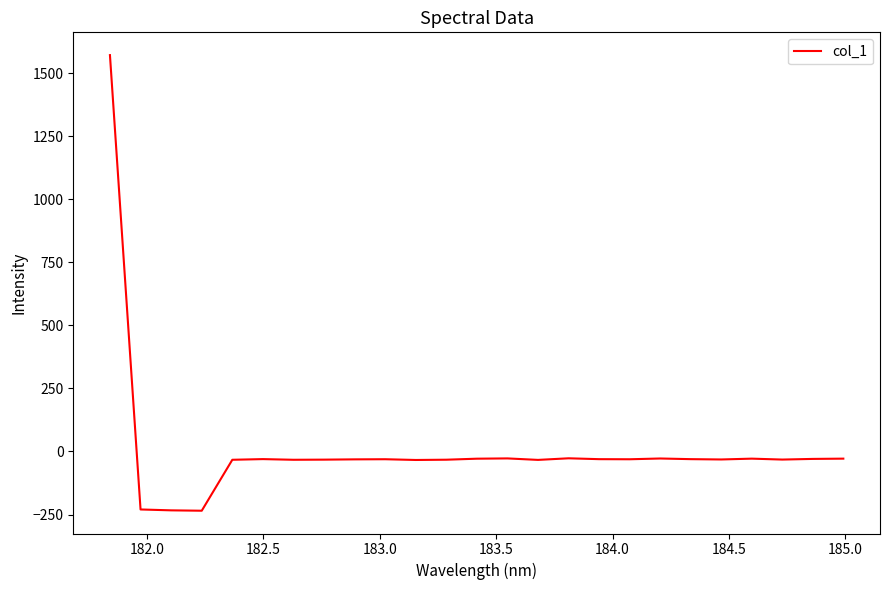

How many lines are shown in the chart?

1